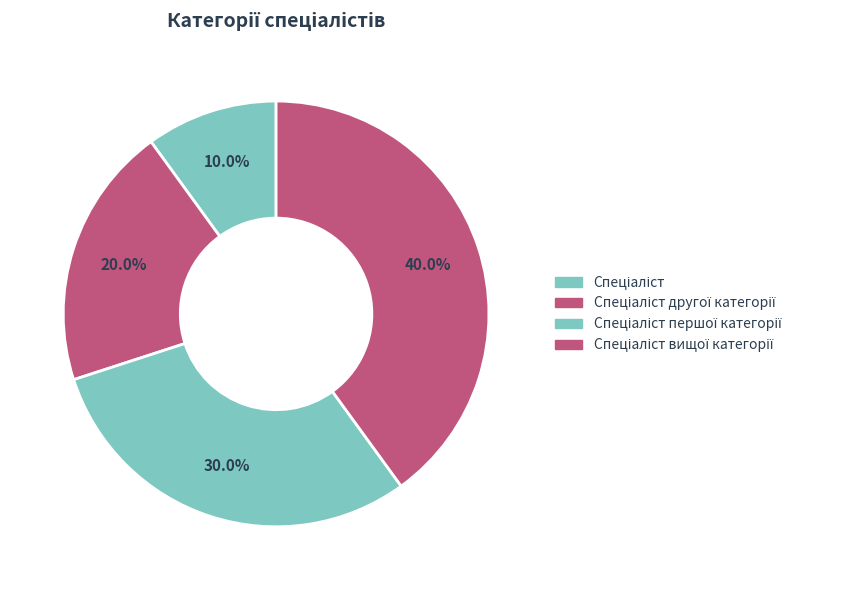

What is the change in value from Спеціаліст першої категорії to Спеціаліст вищої категорії?

+1